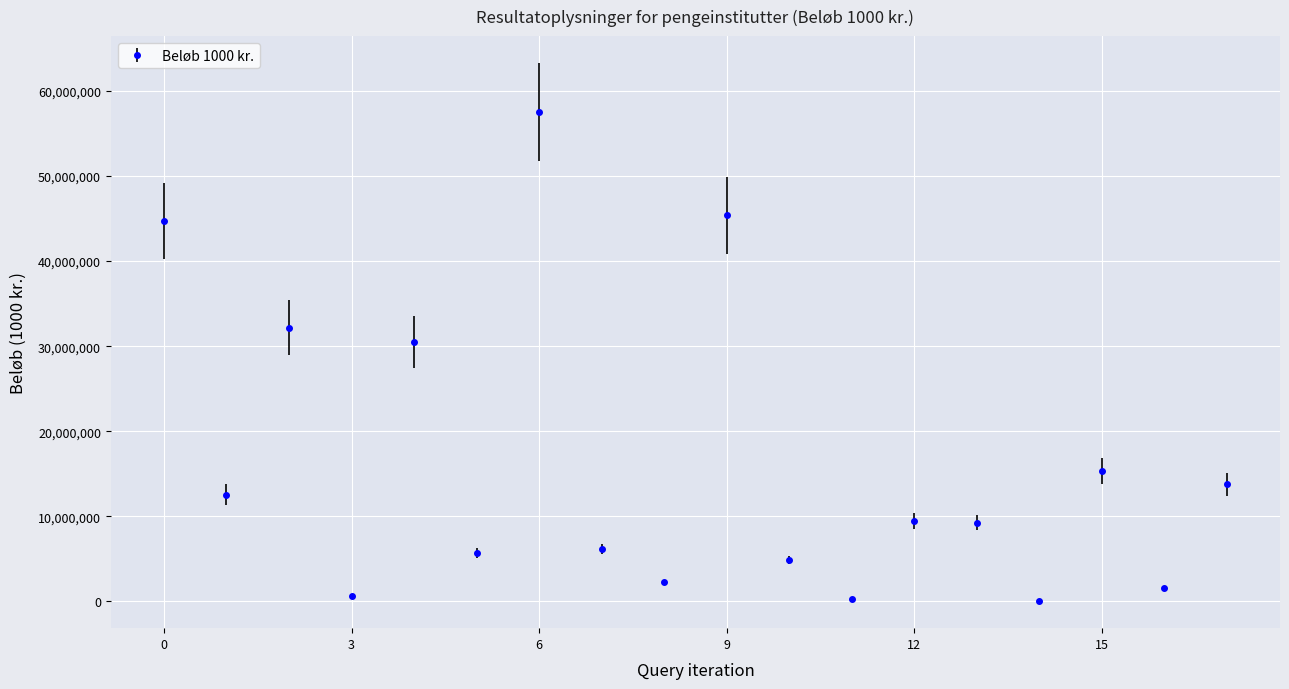

True or false: there are more than 2 points higher than both neighbors.

True